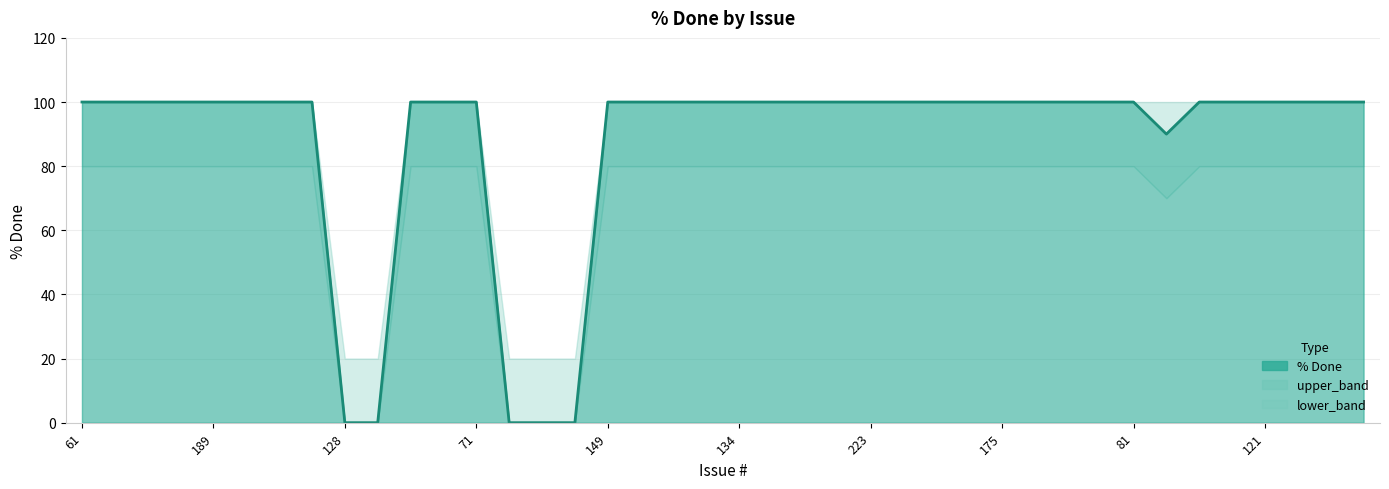

What is the label of the 11th point from the left?

77